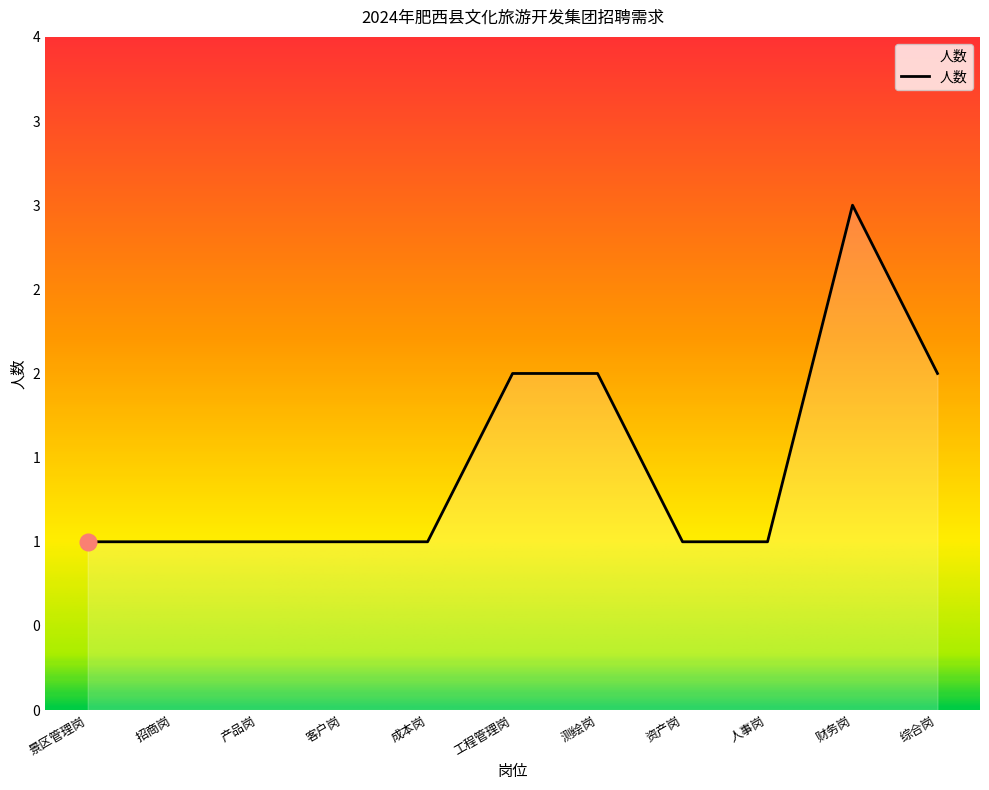

Which category has the highest value across all series?

财务岗